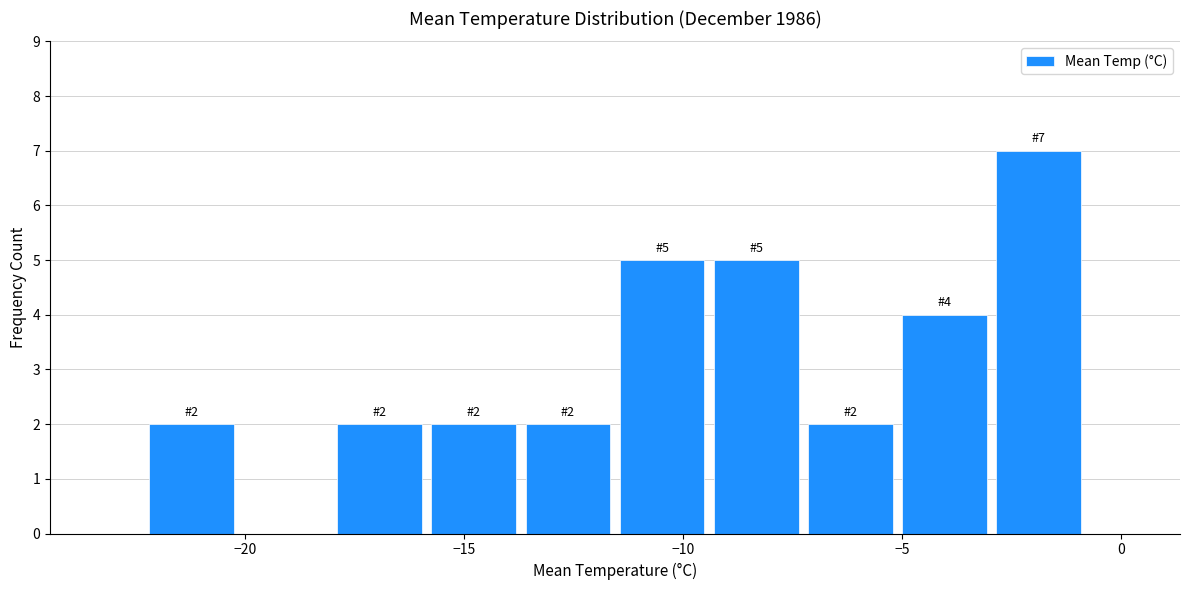

Which range on the x-axis has the tallest bar?

-2.95 to -0.80